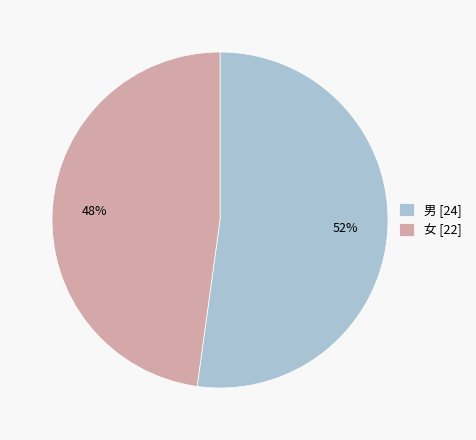

Do 女 [22] and 男 [24] together represent more than half of the pie?

Yes